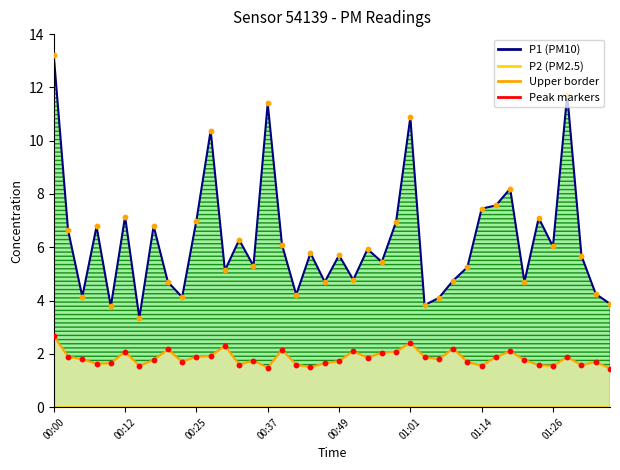

Which series reaches the minimum Y coordinate?

P2